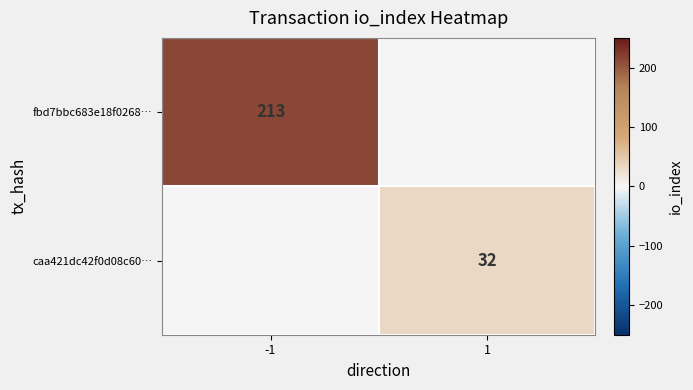

True or false: fbd7bbc683e18f0268… has a value of 58 at -1.

False